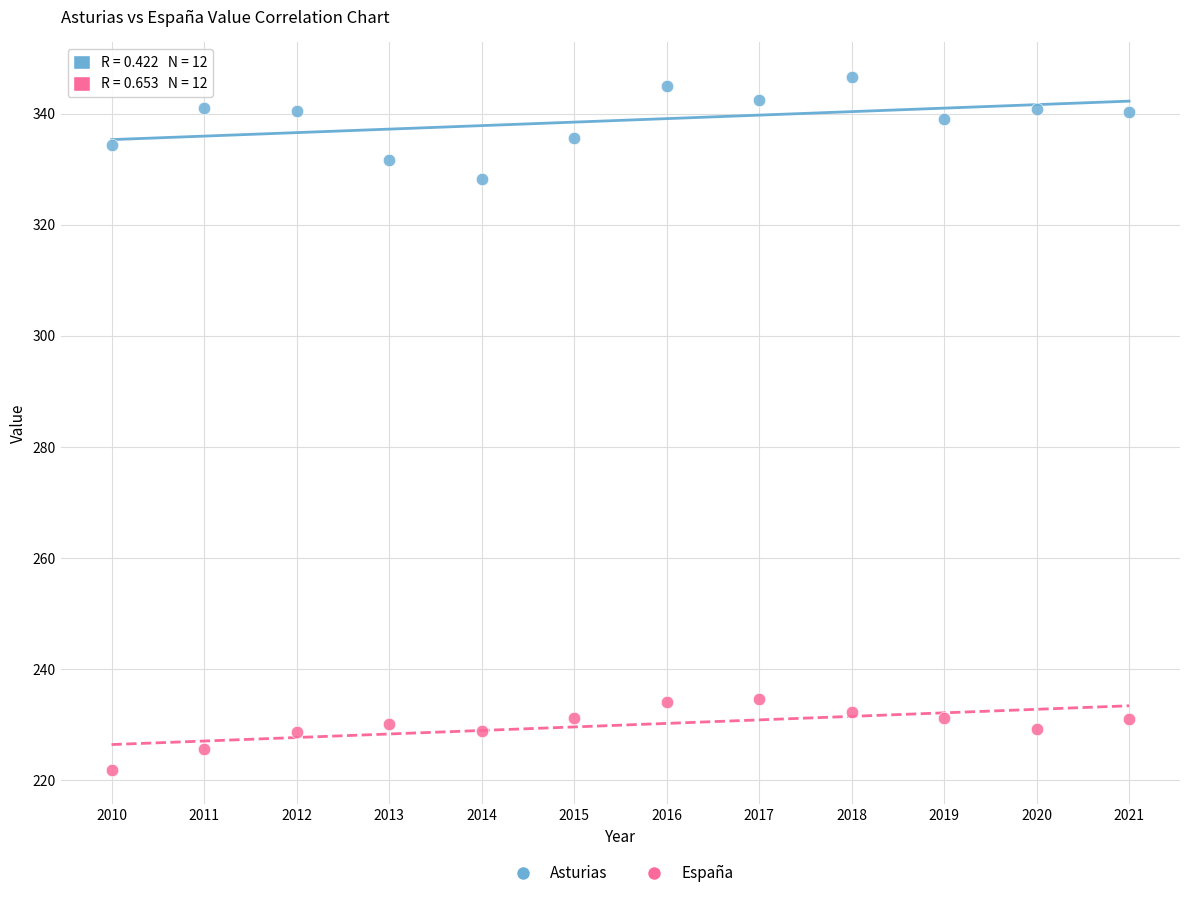

Which series has the largest Y range (max minus min)?

Asturias